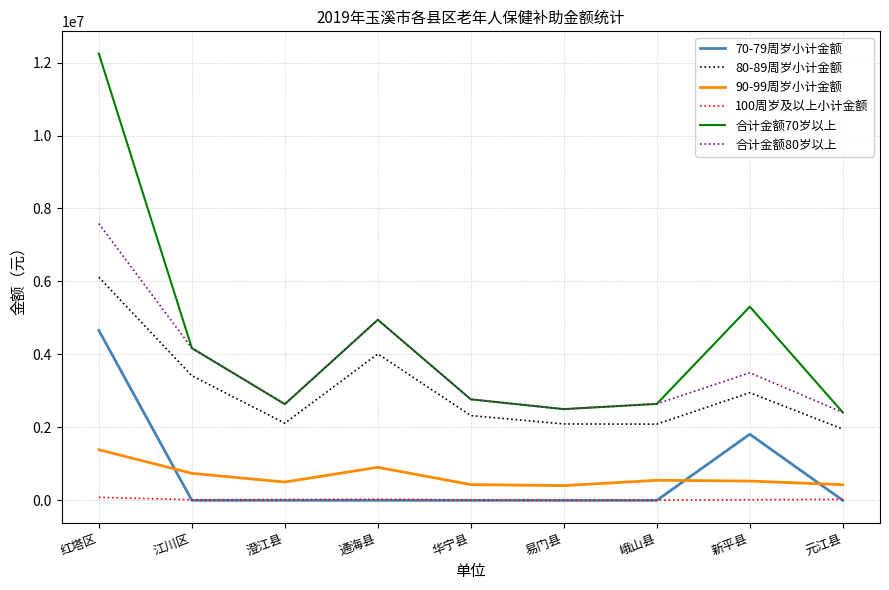

True or false: 80-89周岁小计金额 and 70-79周岁小计金额 intersect in this chart.

False